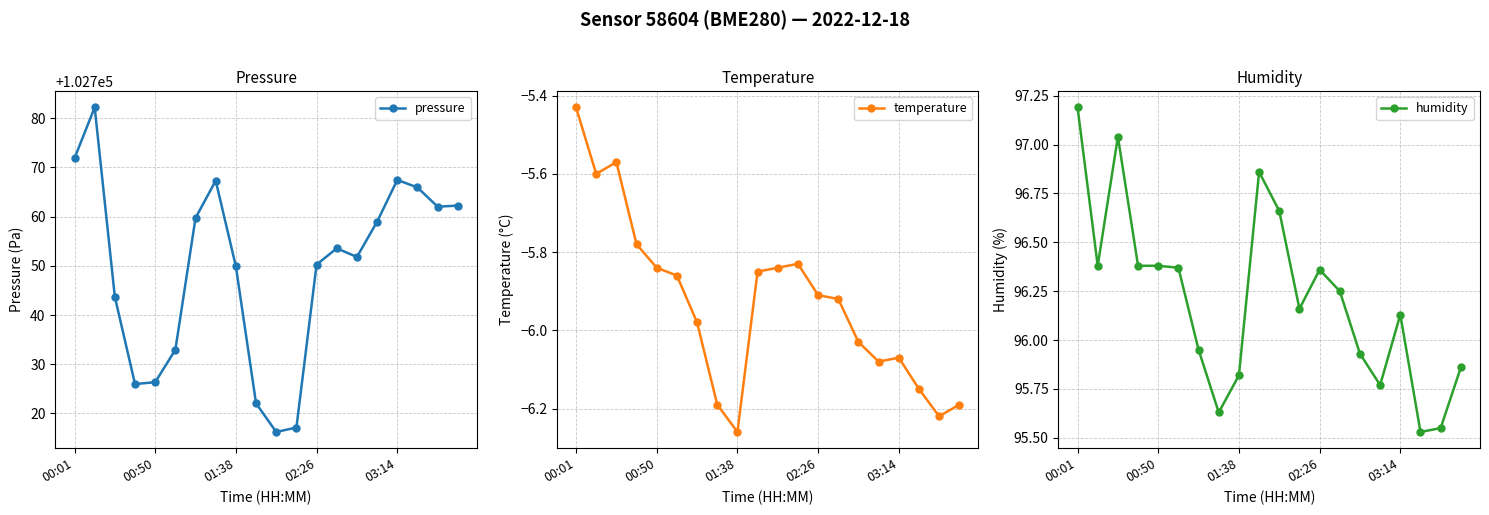

Which series has the largest range (max minus min)?

pressure